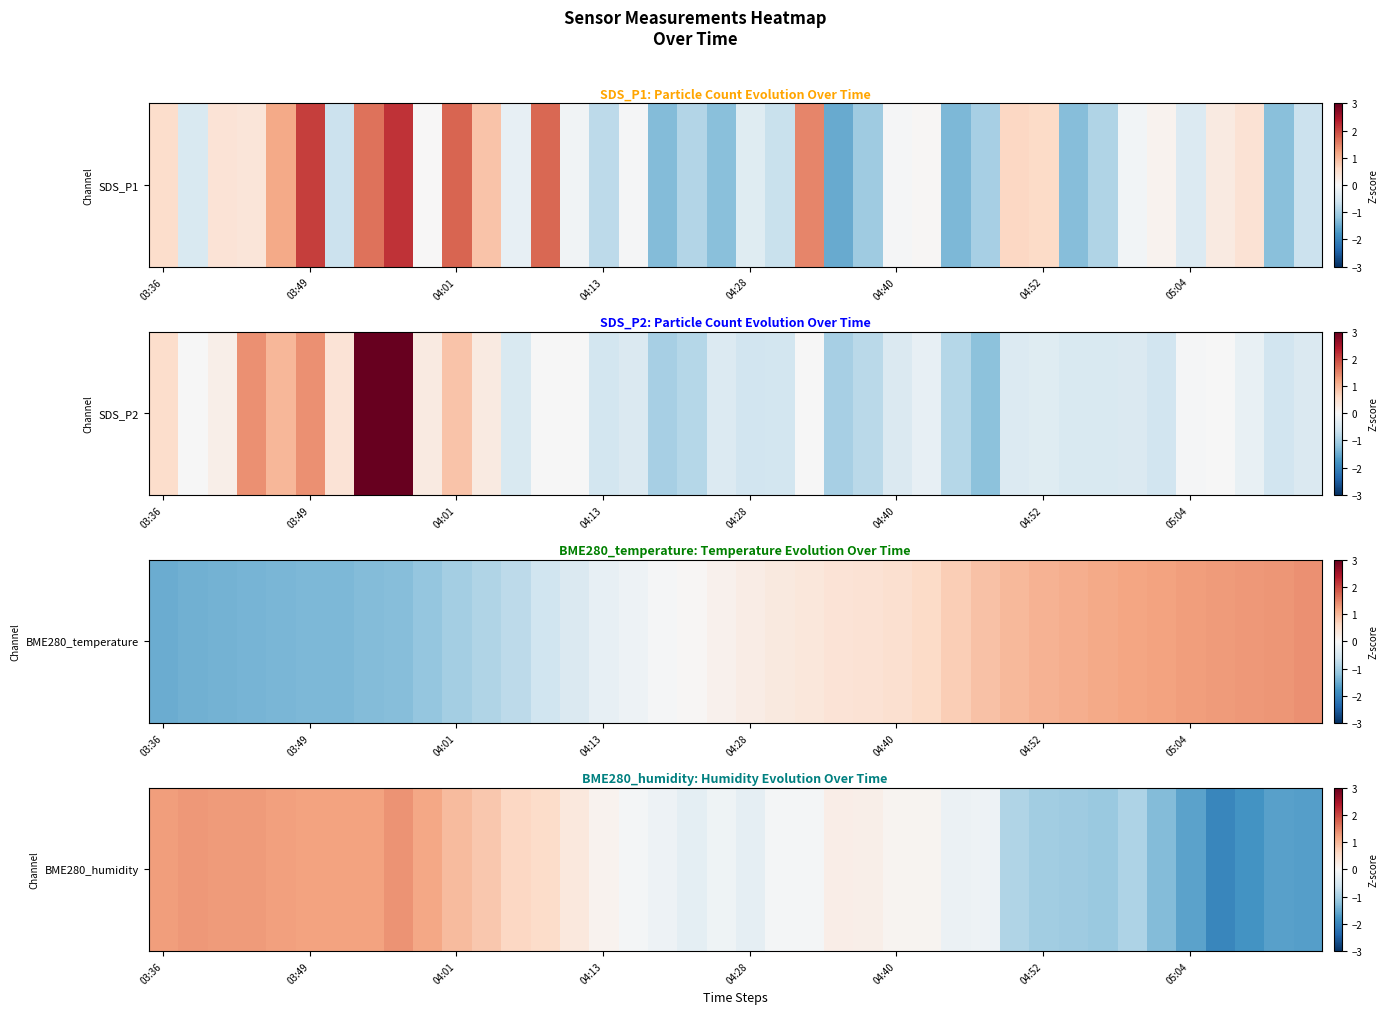

How many positive values are there?

20